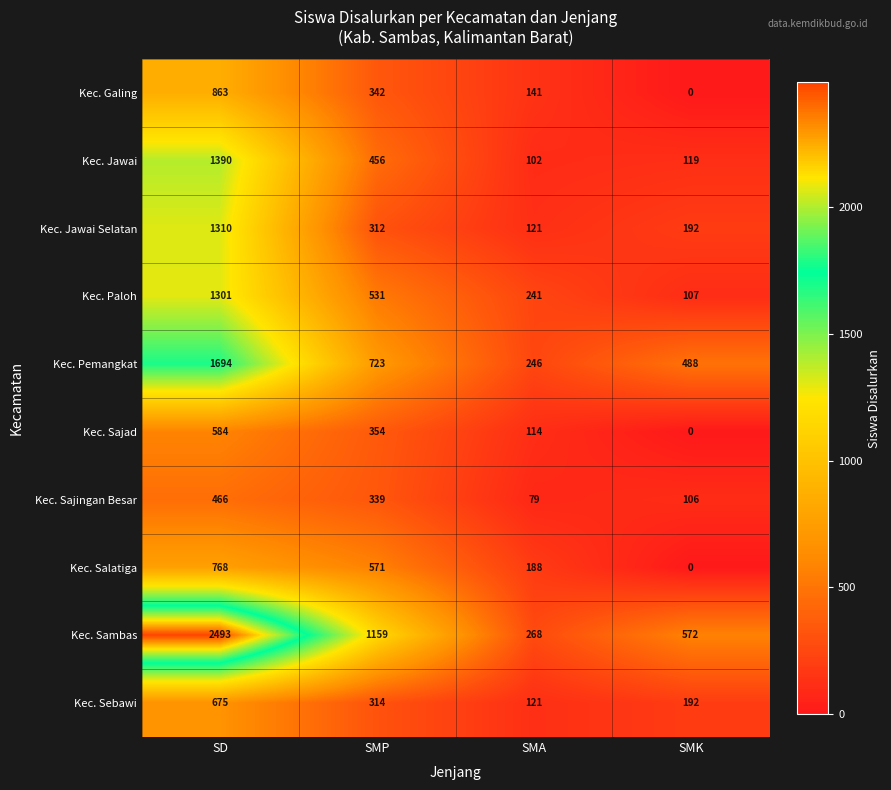

What is the average value of the Kec. Sebawi series?

326